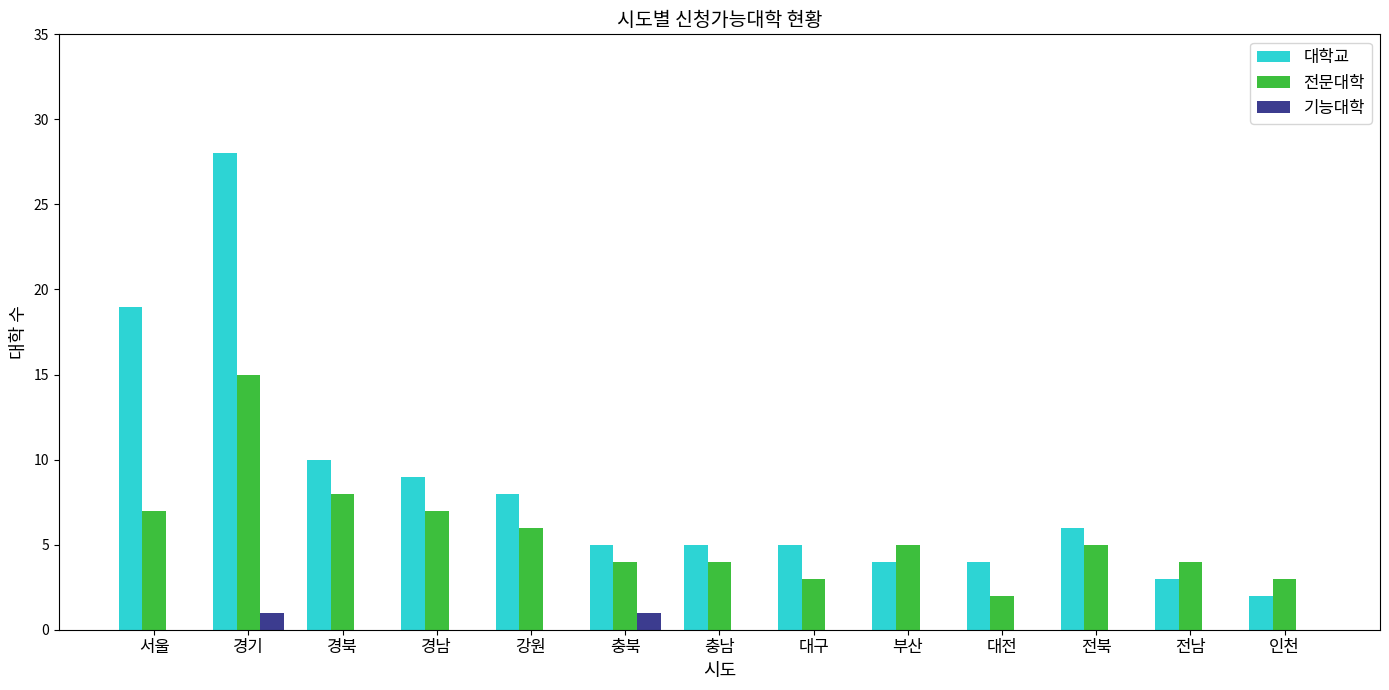

What is the sum of the 전문대학 values at 경남 and 서울?

14